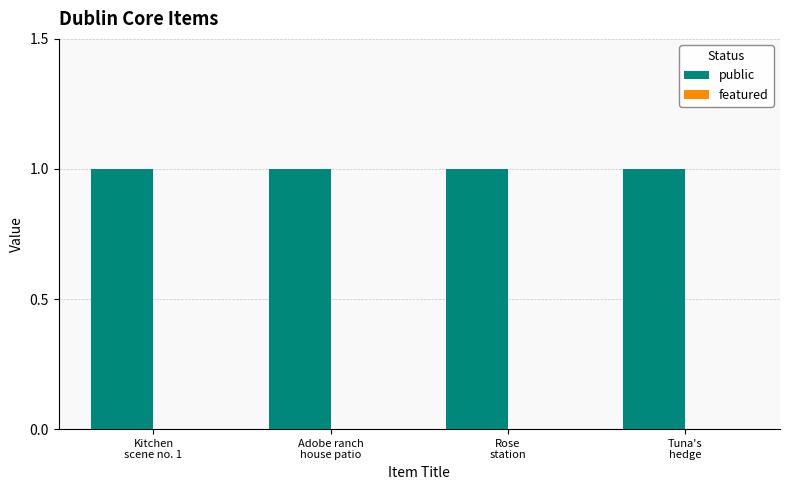

Rank the categories by public value from highest to lowest.

Kitchen
scene no. 1, Adobe ranch
house patio, Rose
station, Tuna's
hedge